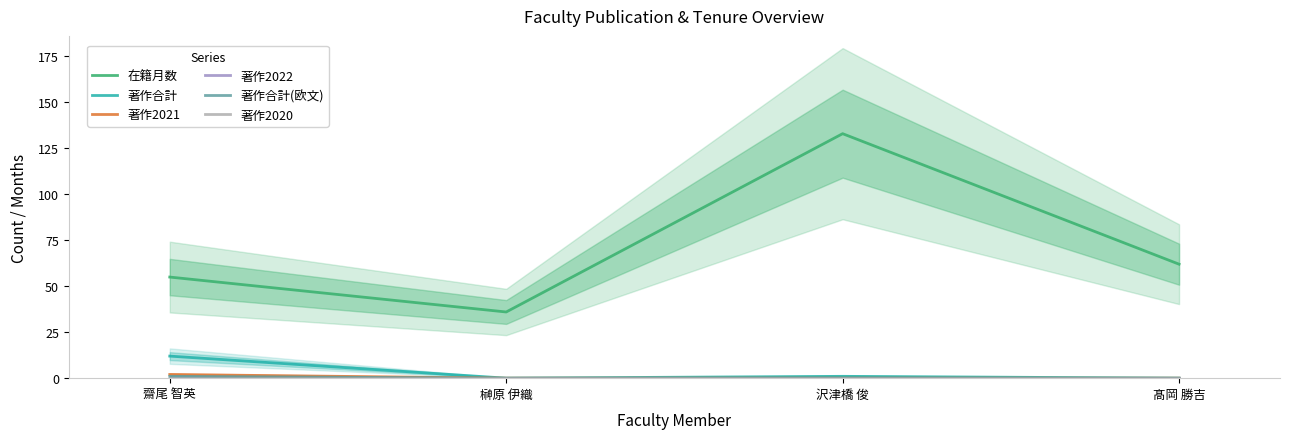

At which label does 在籍月数 reach its minimum?

榊原 伊織